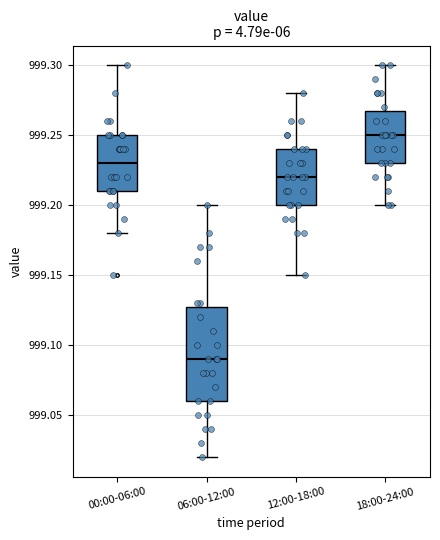

Reading left to right, read every box against the y-axis: the position of its median line, the range the box covers, and the ends of its whiskers. The values are not printed on the chart, so give them approximately, as read against the axis.

00:00-06:00: median 999.23, box 999.21 to 999.25, whiskers 999.18 to 999.30
06:00-12:00: median 999.09, box 999.06 to 999.13, whiskers 999.02 to 999.20
12:00-18:00: median 999.22, box 999.20 to 999.24, whiskers 999.15 to 999.28
18:00-24:00: median 999.25, box 999.23 to 999.27, whiskers 999.20 to 999.30